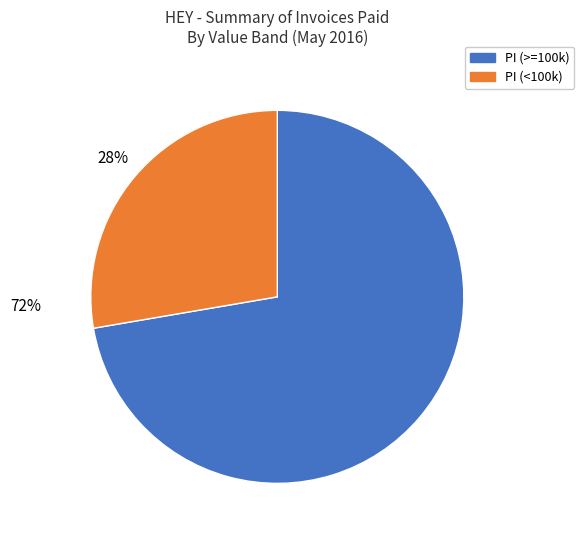

Count the number of slices in the pie.

2